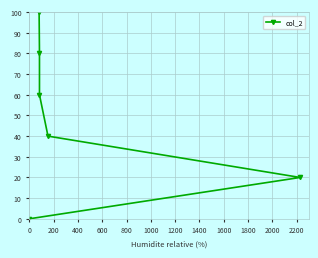

True or false: there are more than 1 points higher than both neighbors.

False